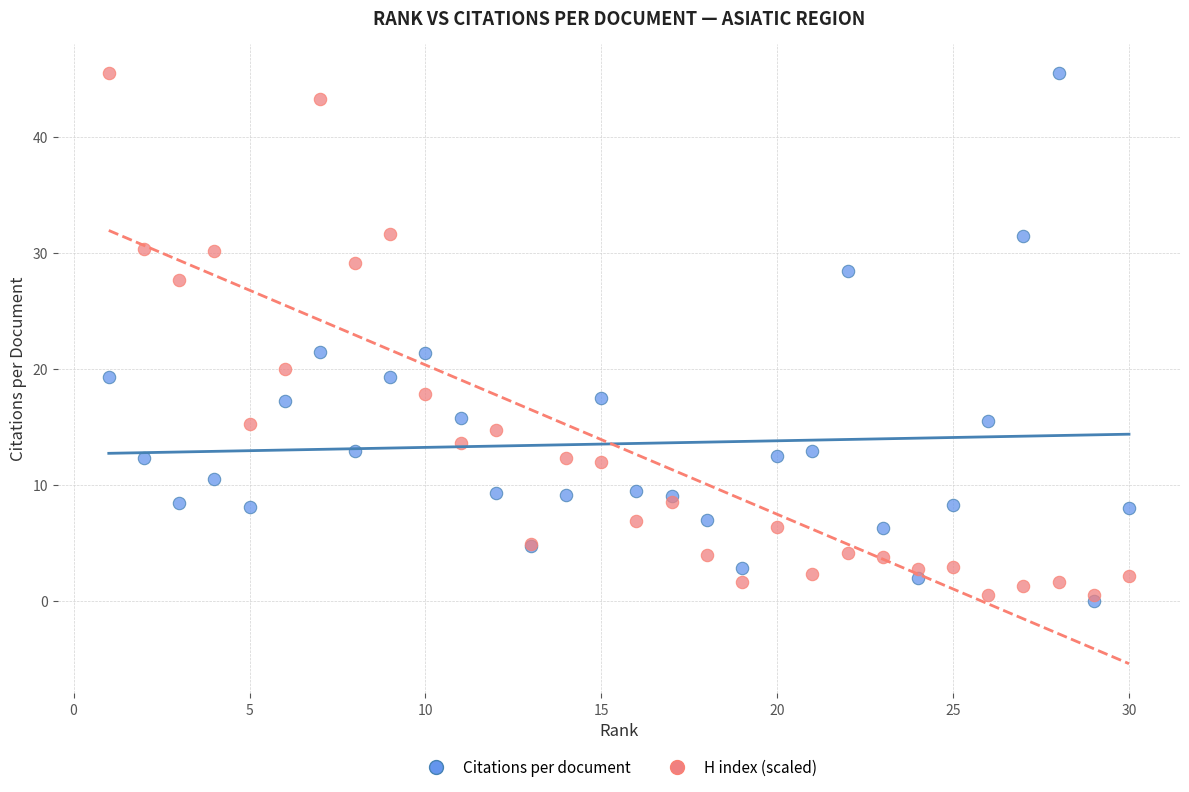

Which series reaches the minimum Y coordinate?

Citations per document